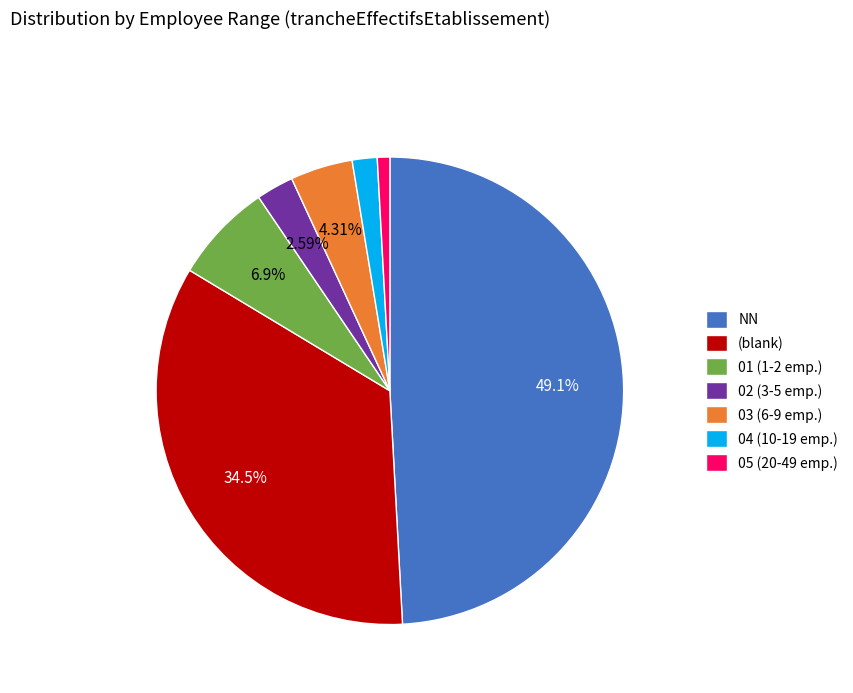

Which has a higher value, 04 (10-19 emp.) or 02 (3-5 emp.)?

02 (3-5 emp.)